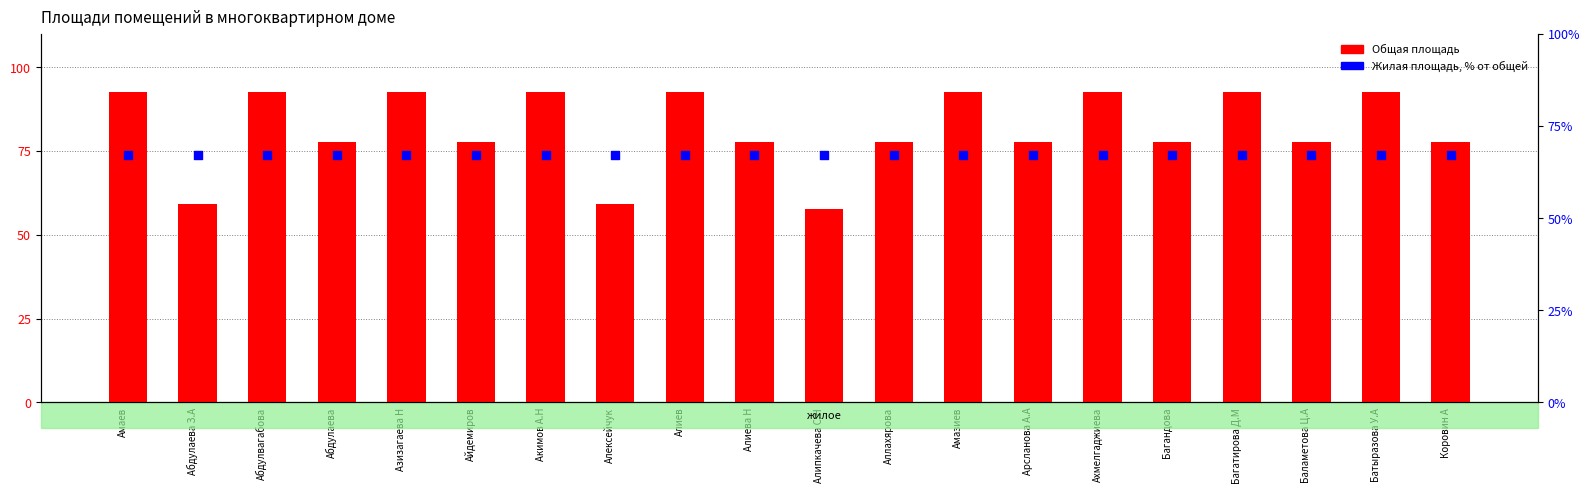

What are all the series names shown in the legend?

Общая площадь, Жилая площадь, % от общей